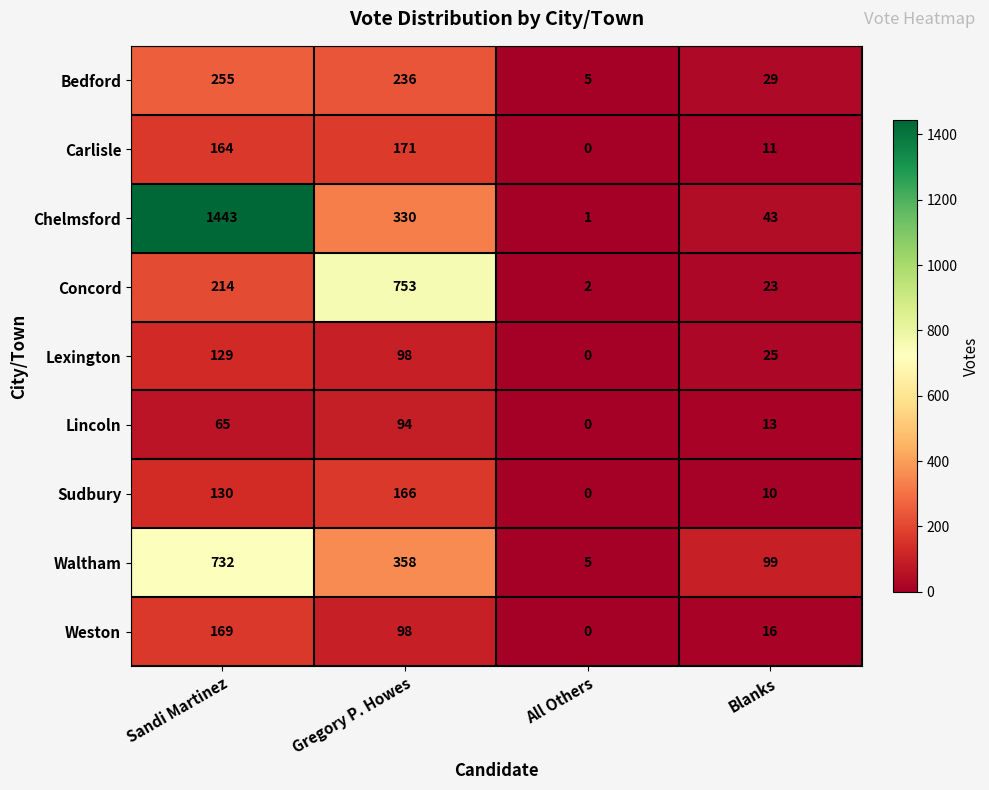

What is the sum of the Bedford values at Blanks and Gregory P. Howes?

265